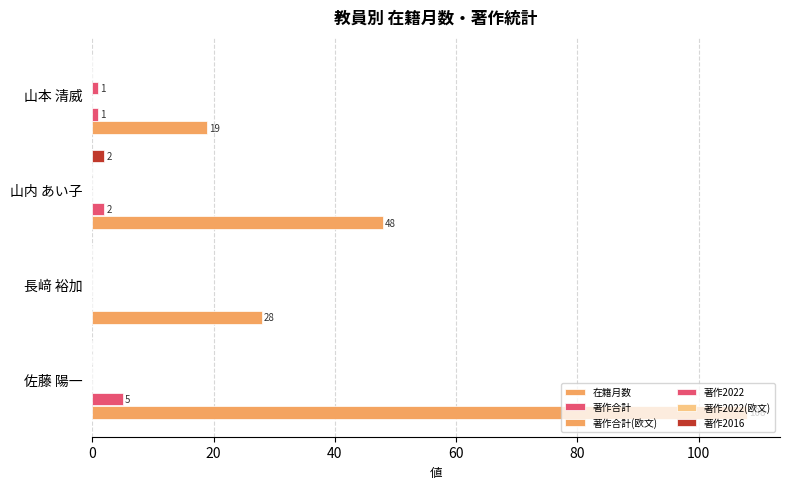

What is the sum of all 在籍月数 values?

203.0